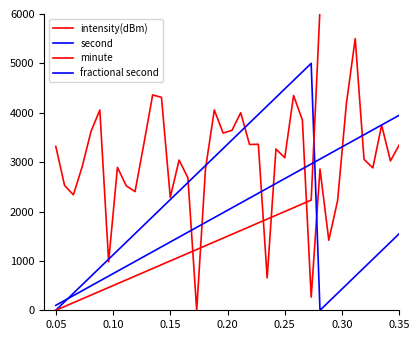

Between which two adjacent categories do fractional second and second first intersect?

0.05 and 0.10